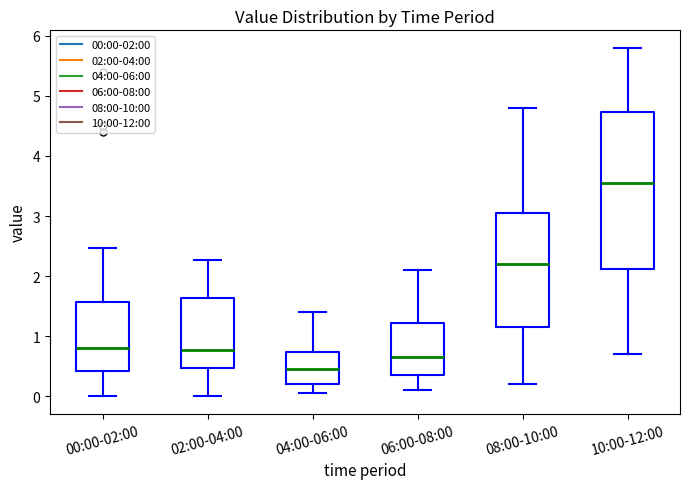

Reading left to right, transcribe this box plot: for each box, give where its median line is, the range the box spans, and where its two whiskers end, as read against the y-axis. The values are not printed on the chart, so give them approximately, as read against the axis.

00:00-02:00: median 0.8, box 0.4 to 1.6, whiskers 0.0 to 2.5
02:00-04:00: median 0.8, box 0.5 to 1.6, whiskers 0.0 to 2.3
04:00-06:00: median 0.5, box 0.2 to 0.7, whiskers 0.1 to 1.4
06:00-08:00: median 0.7, box 0.4 to 1.2, whiskers 0.1 to 2.1
08:00-10:00: median 2.2, box 1.2 to 3.1, whiskers 0.2 to 4.8
10:00-12:00: median 3.6, box 2.1 to 4.7, whiskers 0.7 to 5.8